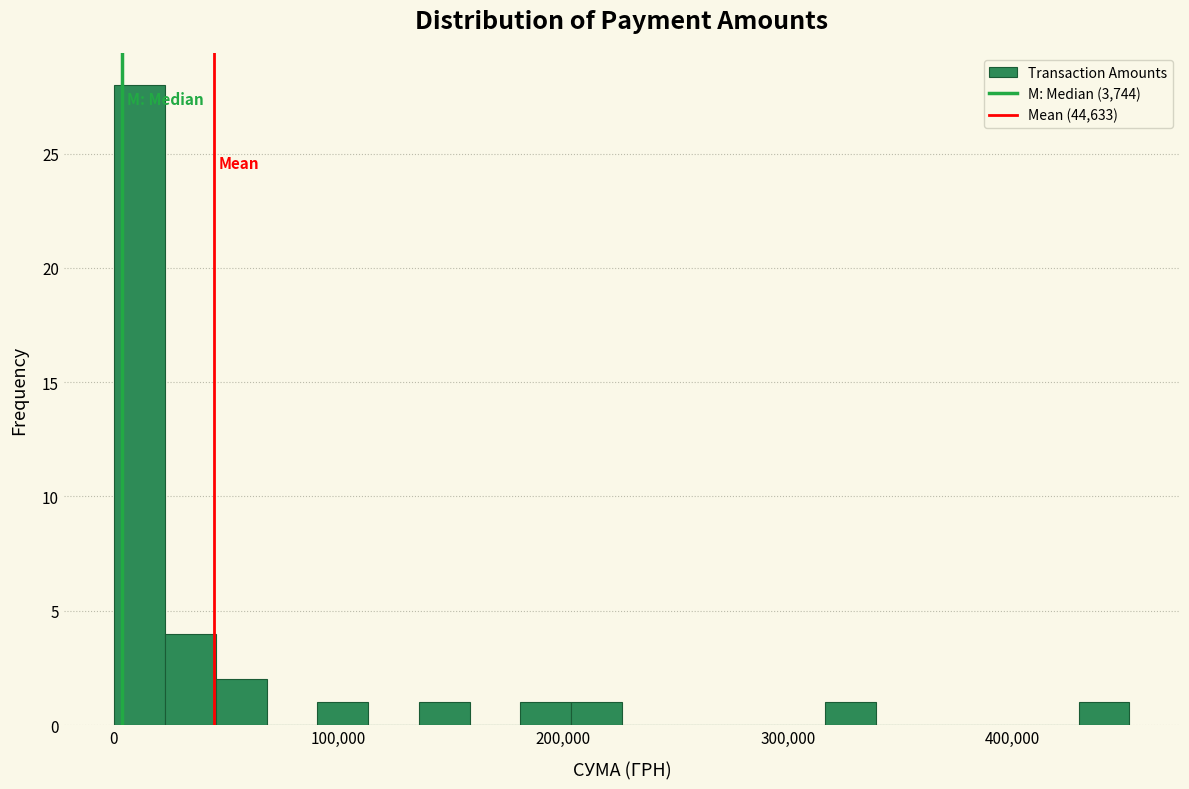

Read against the x-axis, roughly where is the centre of the tallest bar?

10000